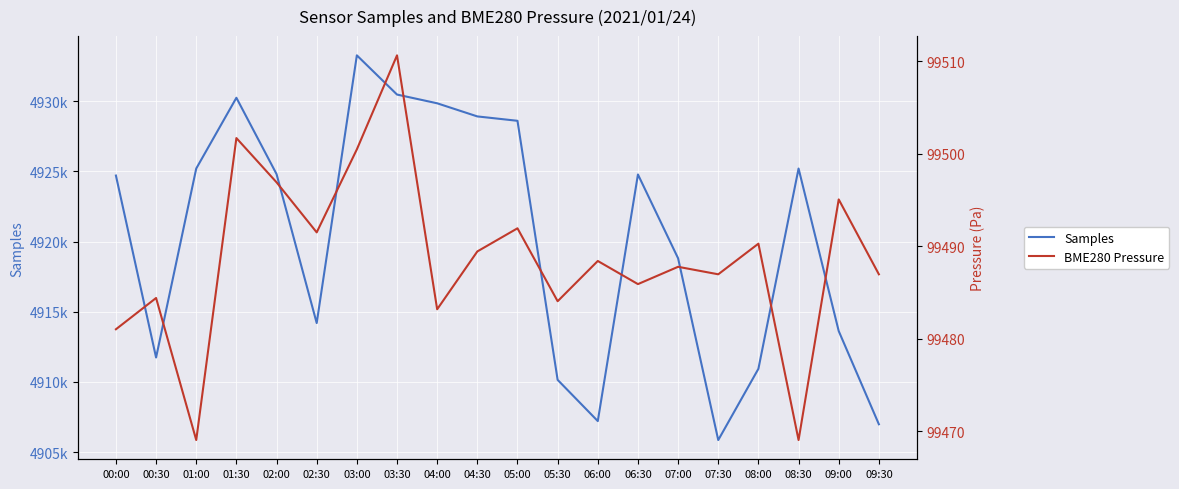

What is the average value of the BME280 Pressure series?

99488.7